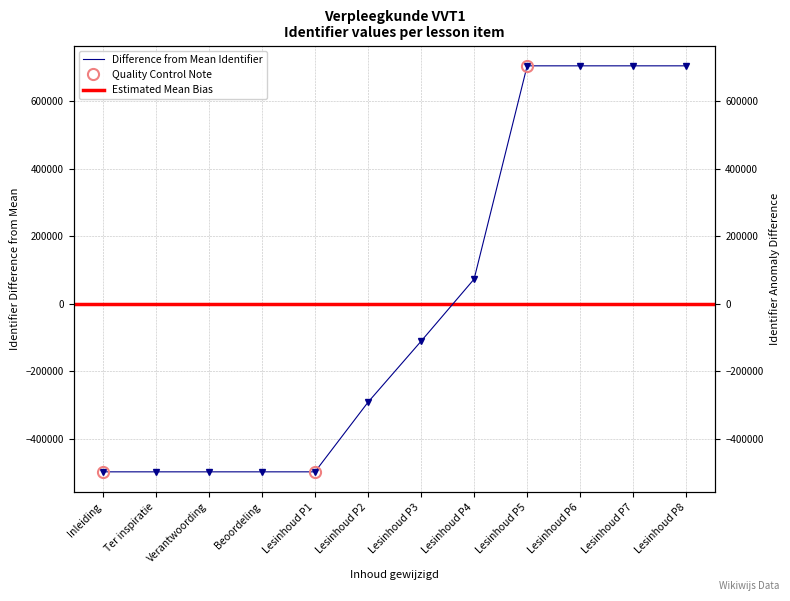

List the labels in order of value, smallest first.

Inleiding, Ter inspiratie, Verantwoording, Beoordeling, Lesinhoud P1, Lesinhoud P2, Lesinhoud P3, Lesinhoud P4, Lesinhoud P5, Lesinhoud P6, Lesinhoud P7, Lesinhoud P8